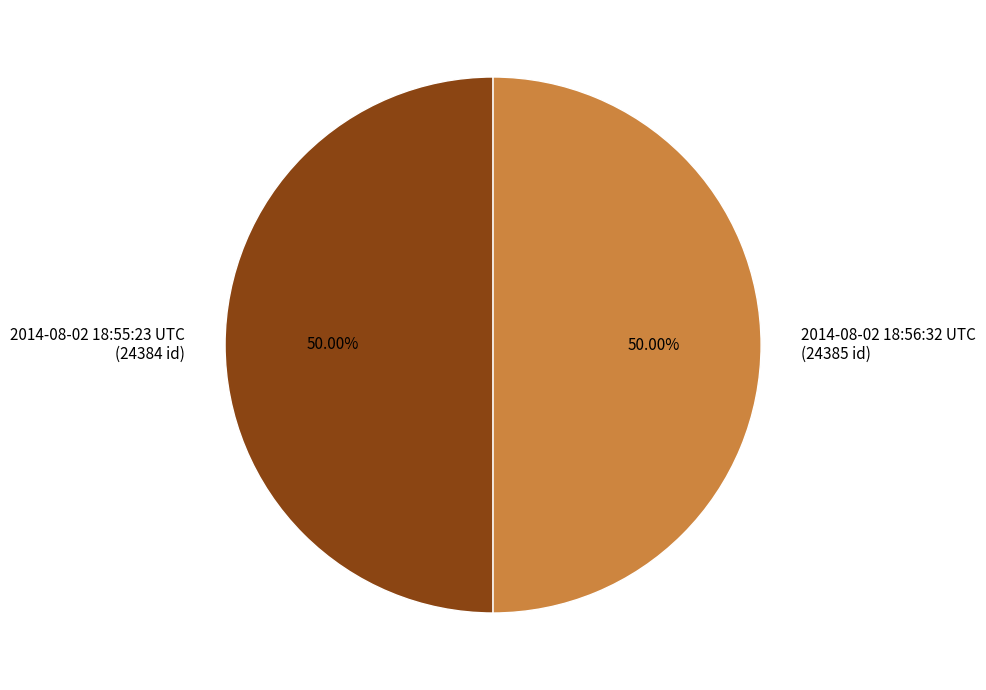

Approximately how many times larger is the value at 2014-08-02 18:55:23 UTC (24384 id) compared to 2014-08-02 18:56:32 UTC (24385 id)?

1.0